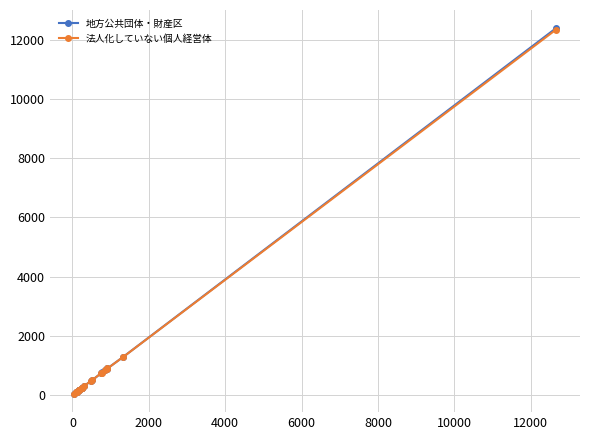

Which series has the largest range (max minus min)?

地方公共団体・財産区